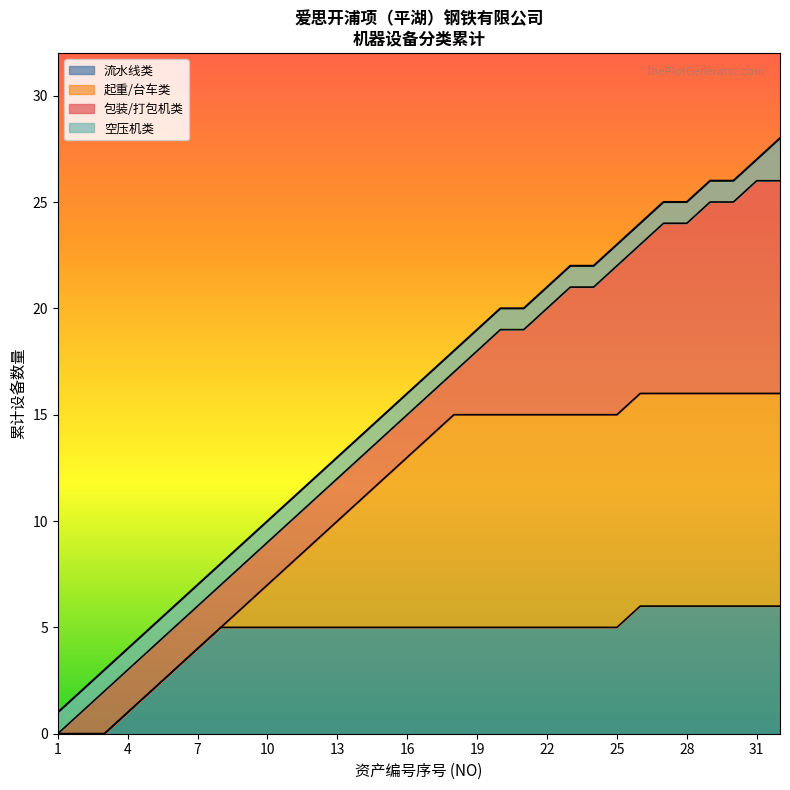

What is the maximum value for 流水线类?

6